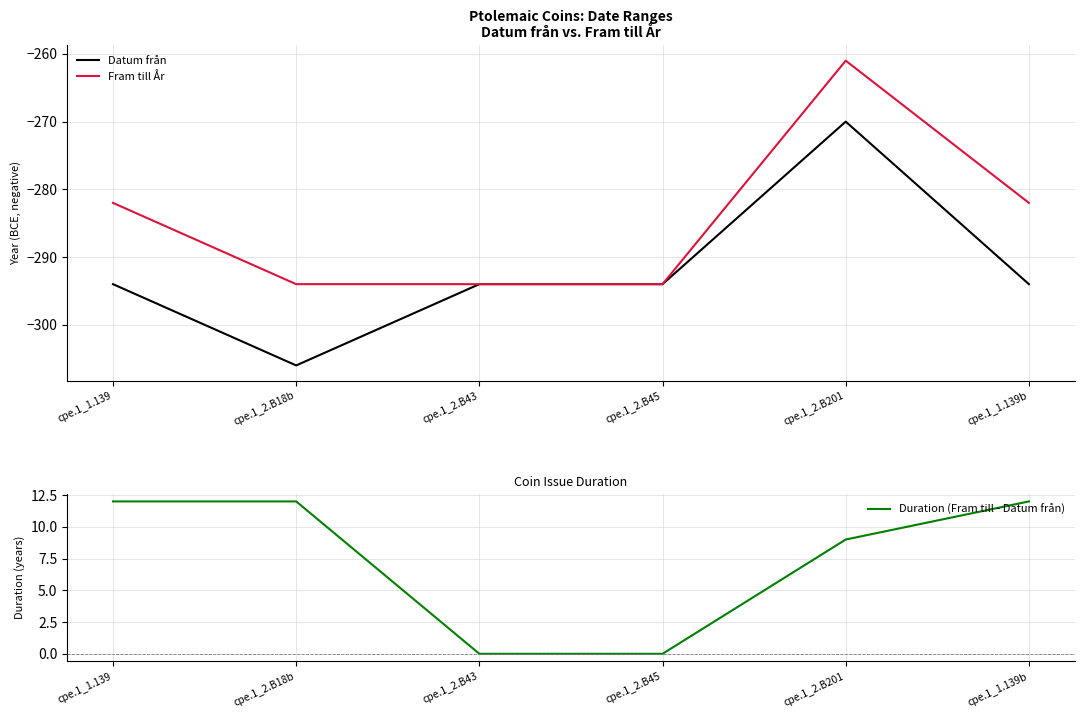

What is the label of the 1st point from the left?

cpe.1_1.139